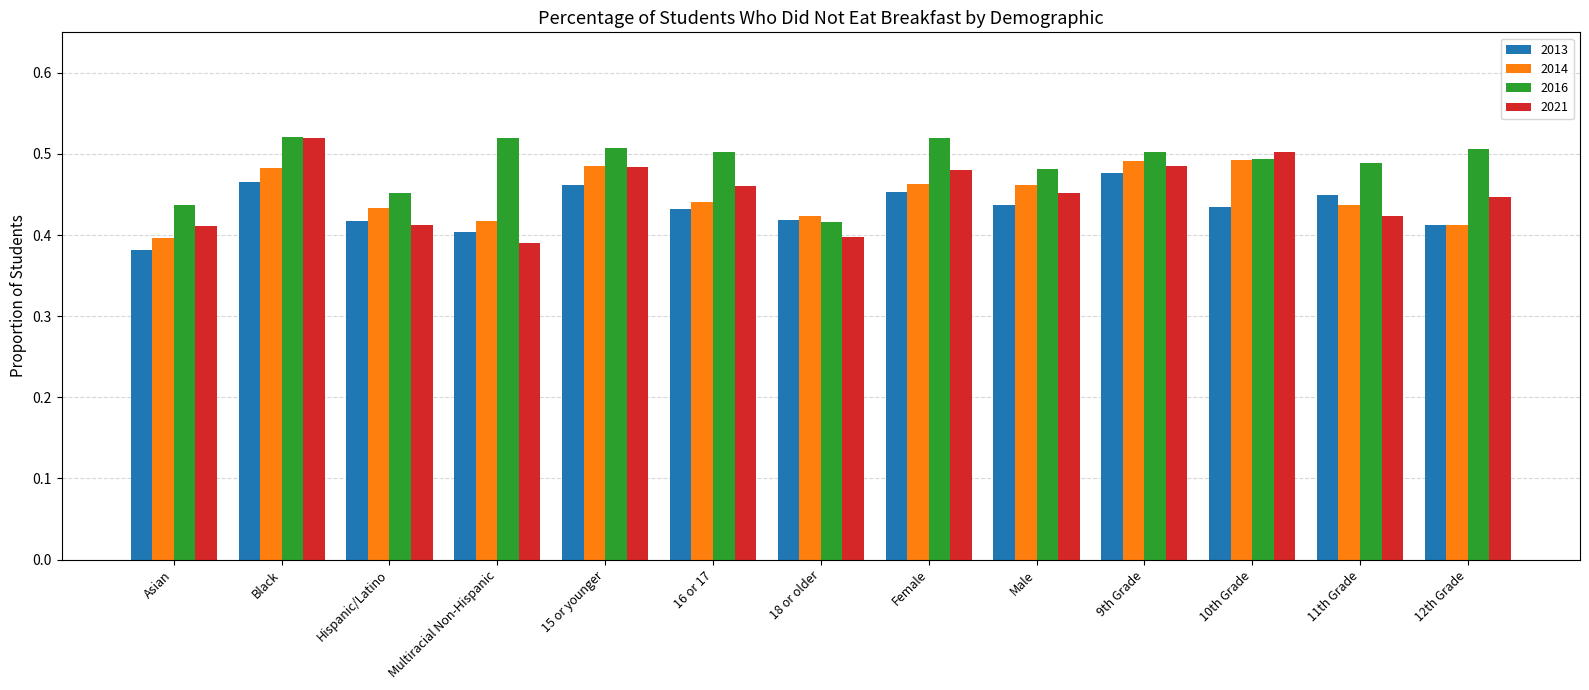

What position from the left is Multiracial Non-Hispanic?

4